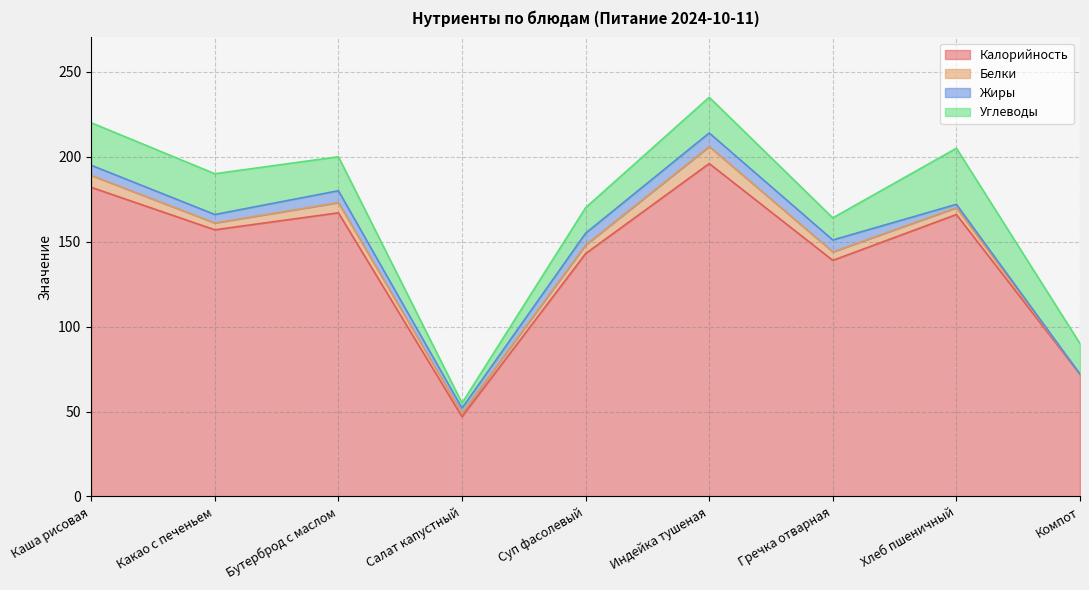

Which label corresponds to the largest value in the chart?

Индейка тушеная